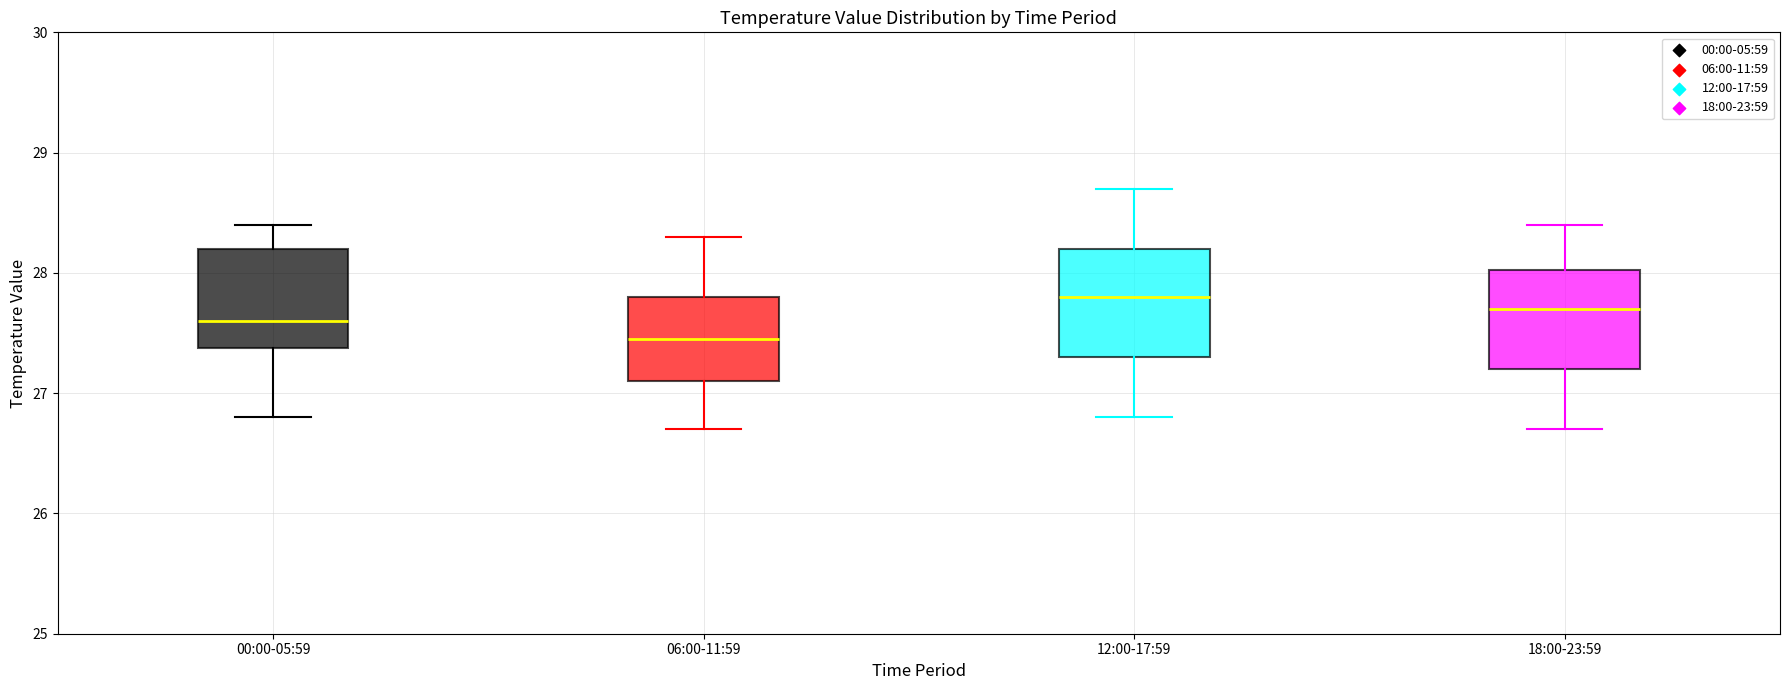

Reading left to right, transcribe this box plot: for each box, give where its median line is, the range the box spans, and where its two whiskers end, as read against the y-axis. The values are not printed on the chart, so give them approximately, as read against the axis.

00:00-05:59: median 27.6, box 27.4 to 28.2, whiskers 26.8 to 28.4
06:00-11:59: median 27.5, box 27.1 to 27.8, whiskers 26.7 to 28.3
12:00-17:59: median 27.8, box 27.3 to 28.2, whiskers 26.8 to 28.7
18:00-23:59: median 27.7, box 27.2 to 28.0, whiskers 26.7 to 28.4